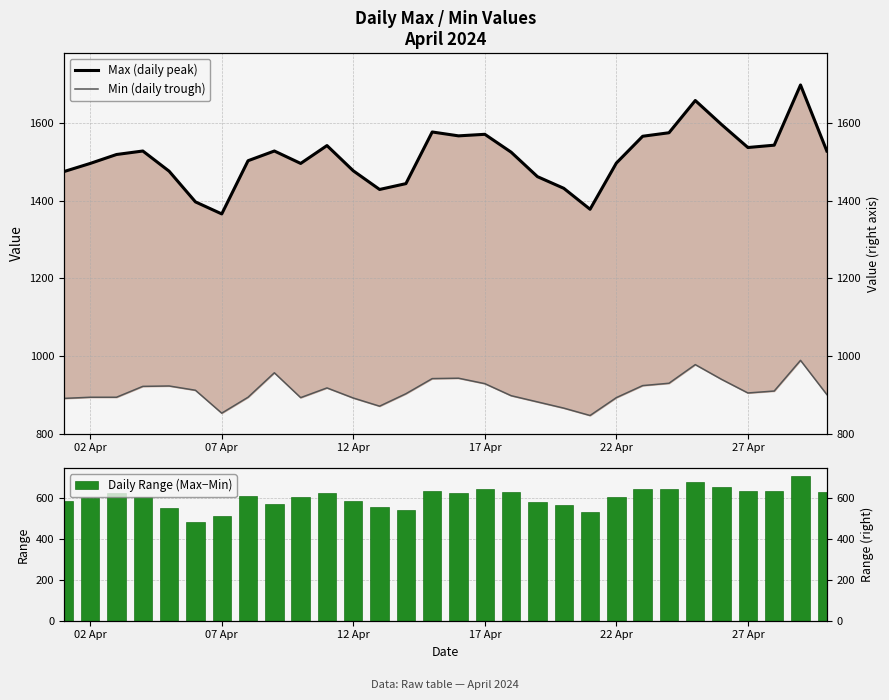

Reading left to right, transcribe all the data shown in this chart.

Max (daily peak): 1475	1496	1519	1528	1476	1397	1366	1503	1528	1496	1542	1477	1429	1444	1577	1567	1571	1525	1462	1432	1378	1497	1566	1575	1658	1596	1537	1543	1698	1528
Min (daily trough): 891	894	894	922	923	912	853	894	957	893	918	892	871	903	942	943	929	898	882	866	847	893	924	930	978	940	905	910	989	901
Daily Range (Max−Min): 584	602	625	606	553	485	513	609	571	603	624	585	558	541	635	624	642	627	580	566	531	604	642	645	680	656	632	633	709	627